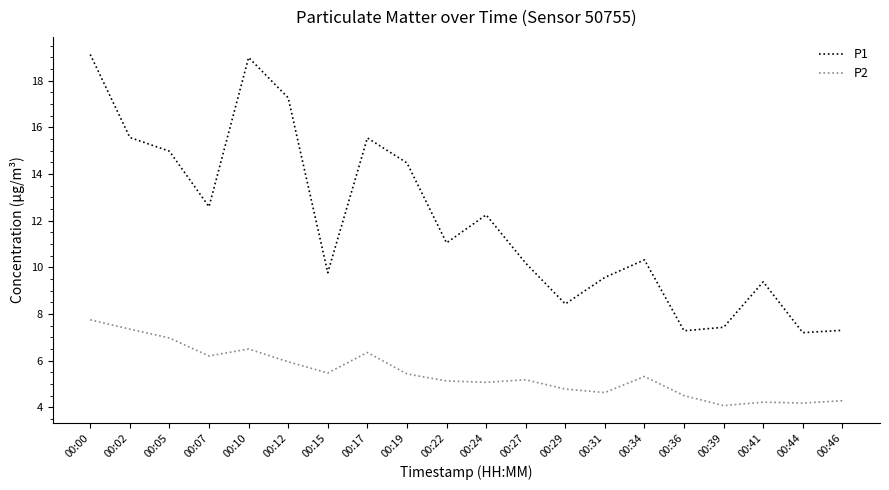

True or false: P2 and P1 cross at least once.

False